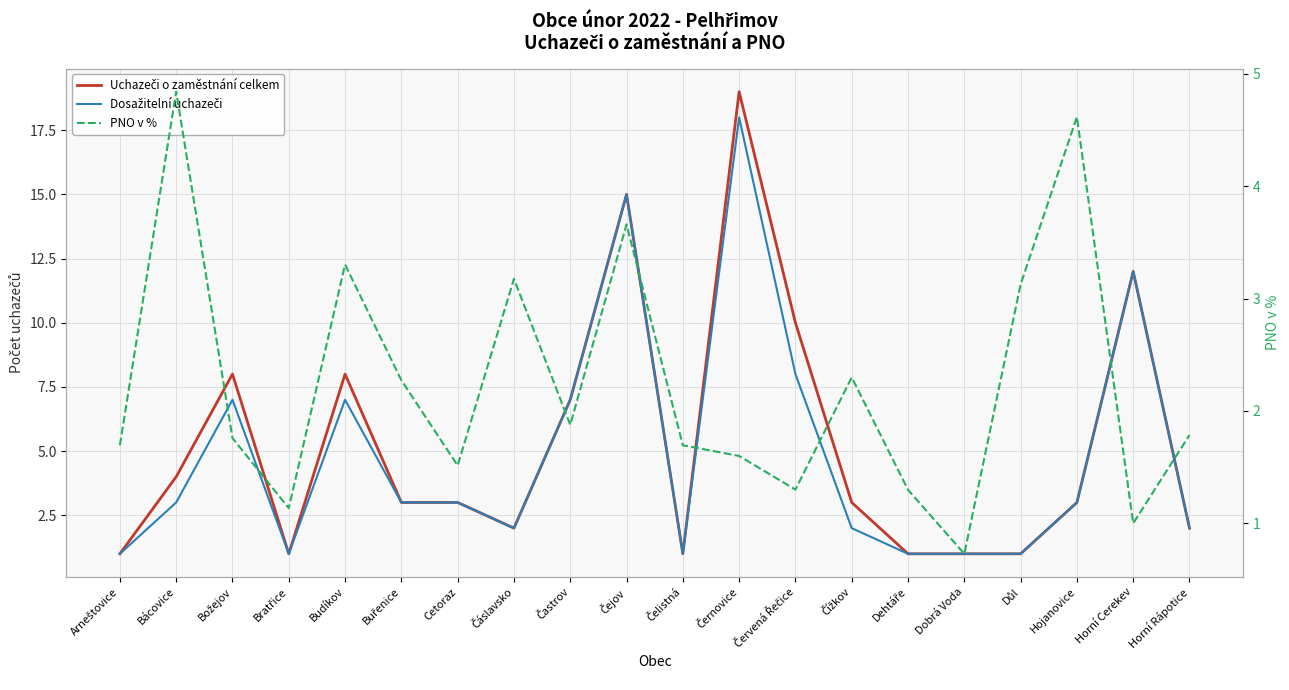

Read the PNO v % value at Hojanovice.

4.6